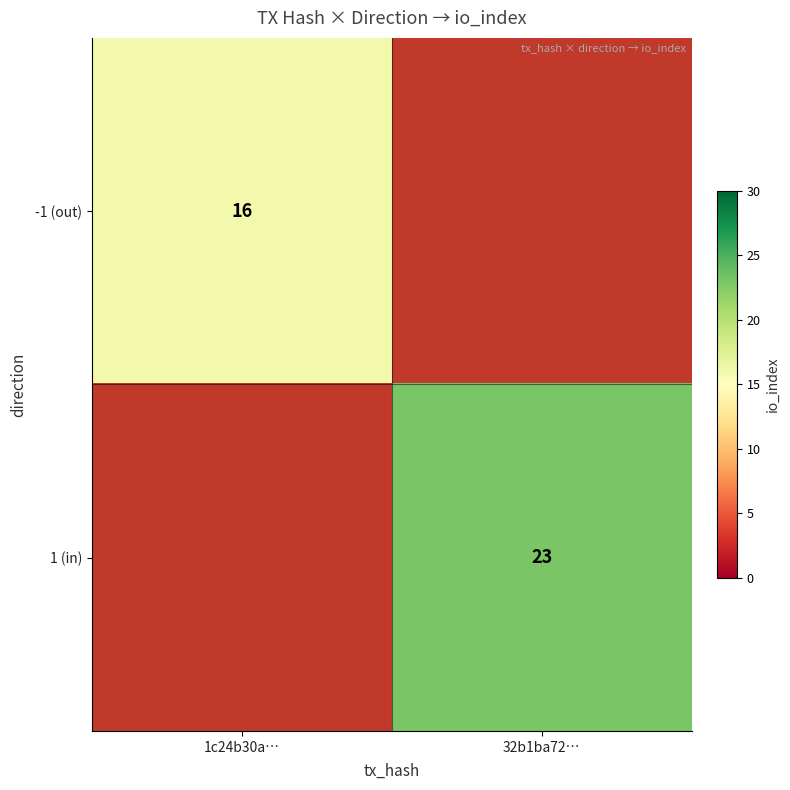

True or false: 1 (in) has a value of 23 at 32b1ba72….

True